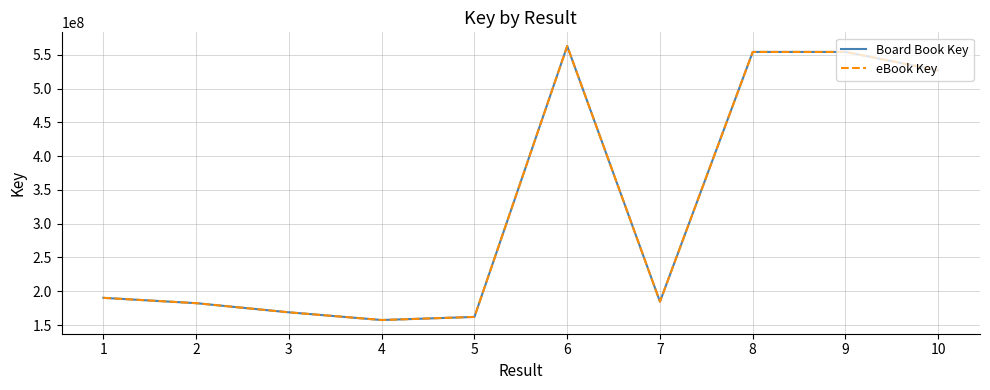

True or false: eBook Key has a value of 554147352 at 8.

True